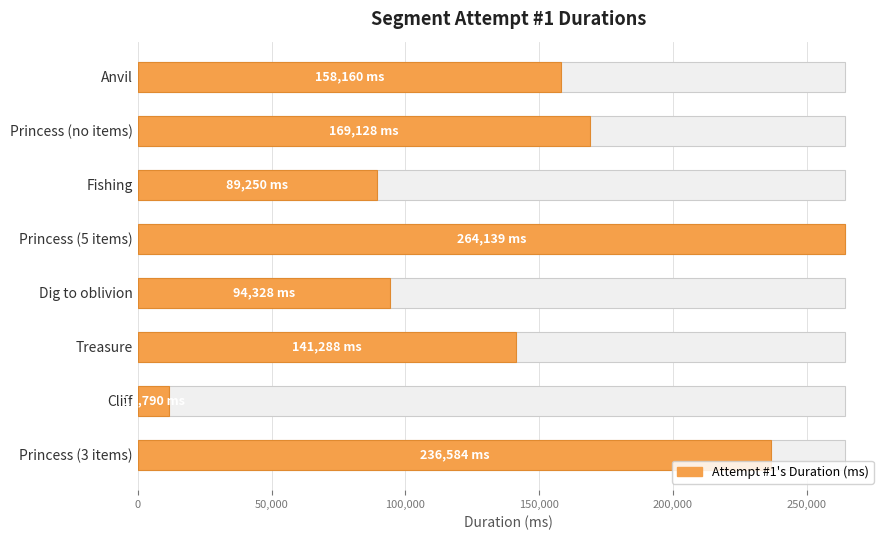

What is the value of the 7th bar from the left?

11790